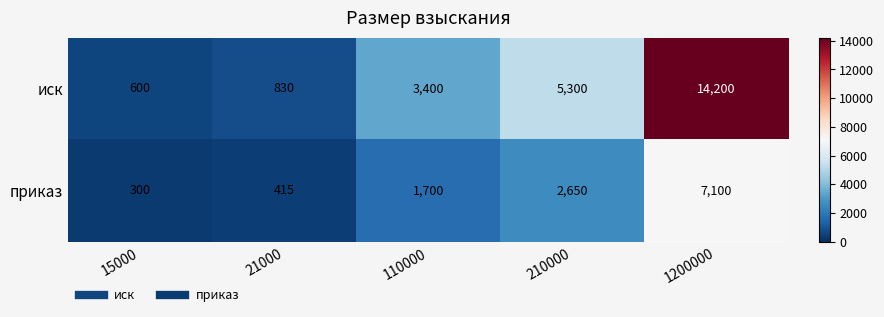

Is it true that приказ equals 459 at 15000?

False